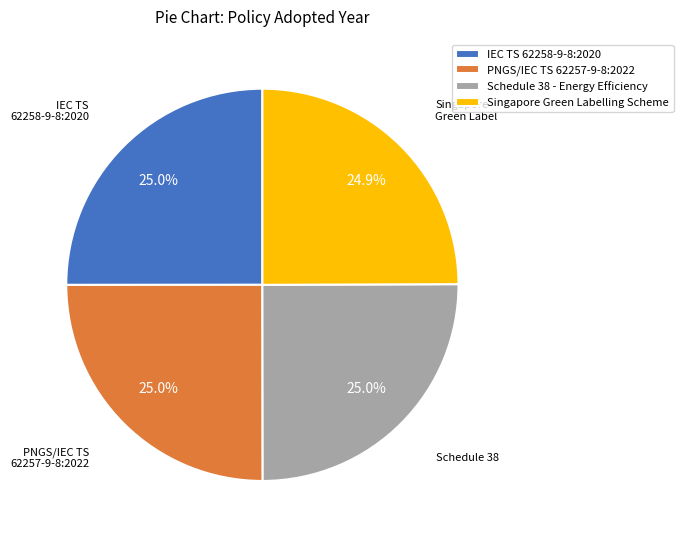

Does Schedule 38 - Energy Efficiency account for over 50% of the chart?

No